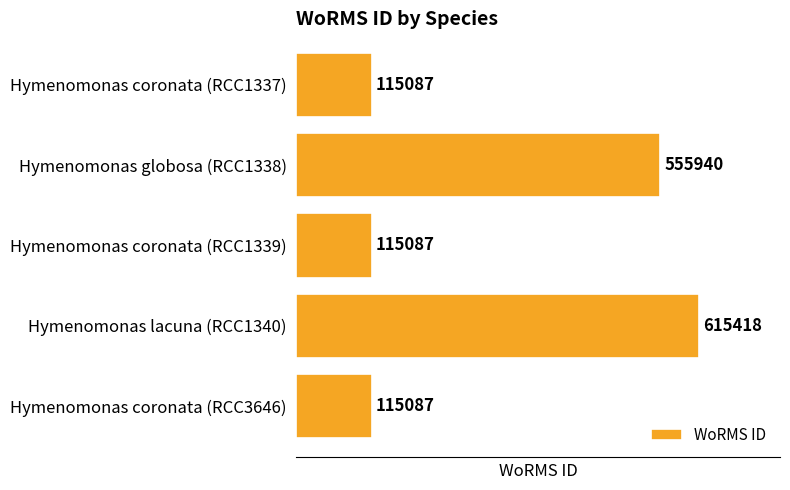

True or false: the data shows 171386 at Hymenomonas coronata (RCC1339).

False